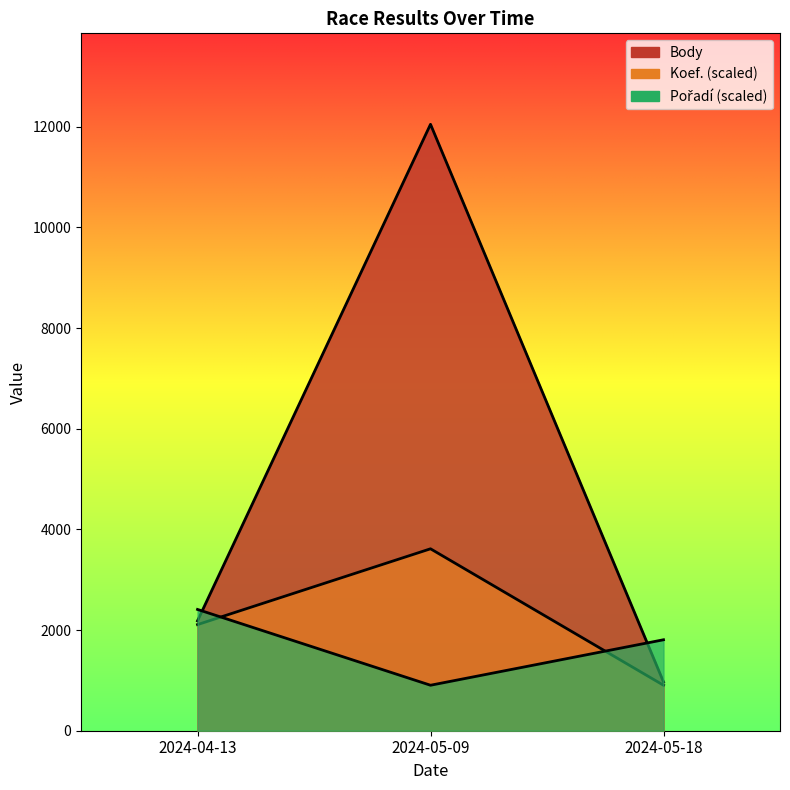

At which label does Pořadí reach its minimum?

2024-05-09